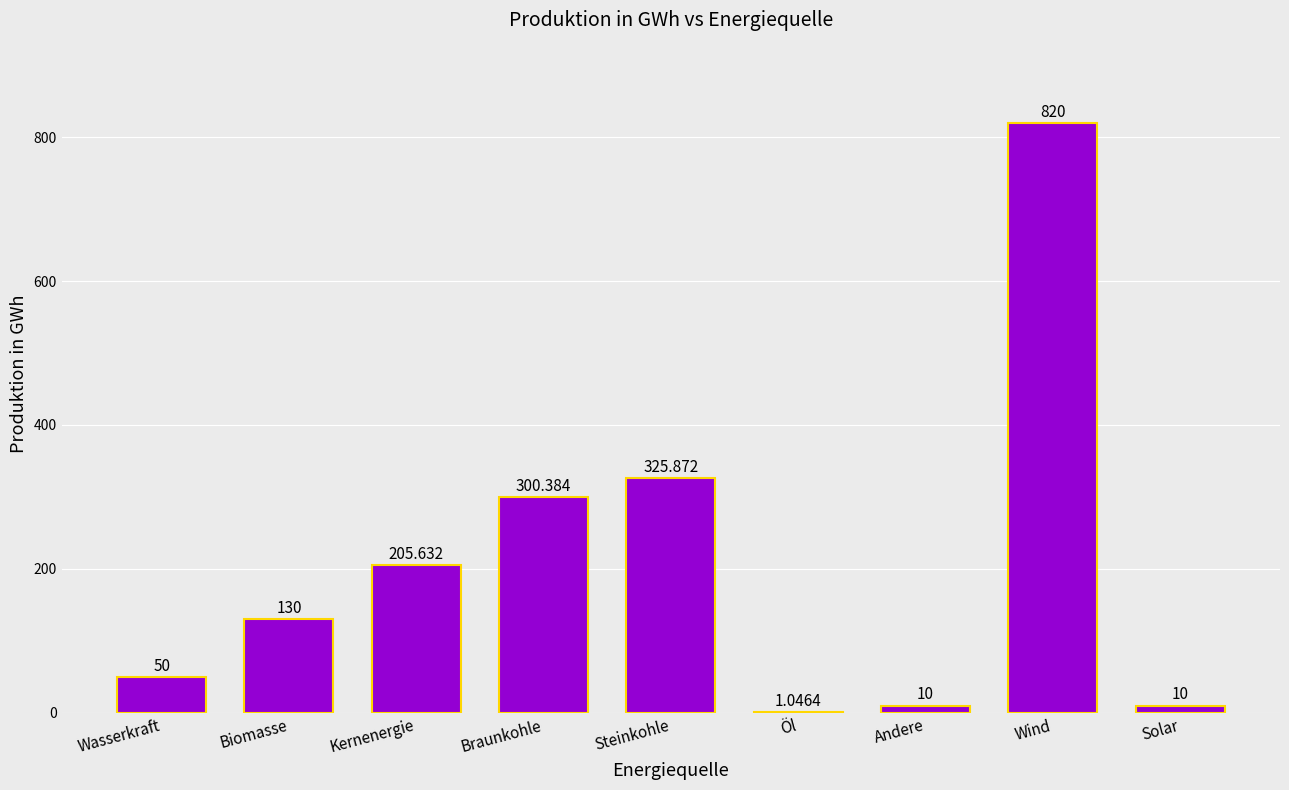

At which label is the value closest to 410?

Steinkohle